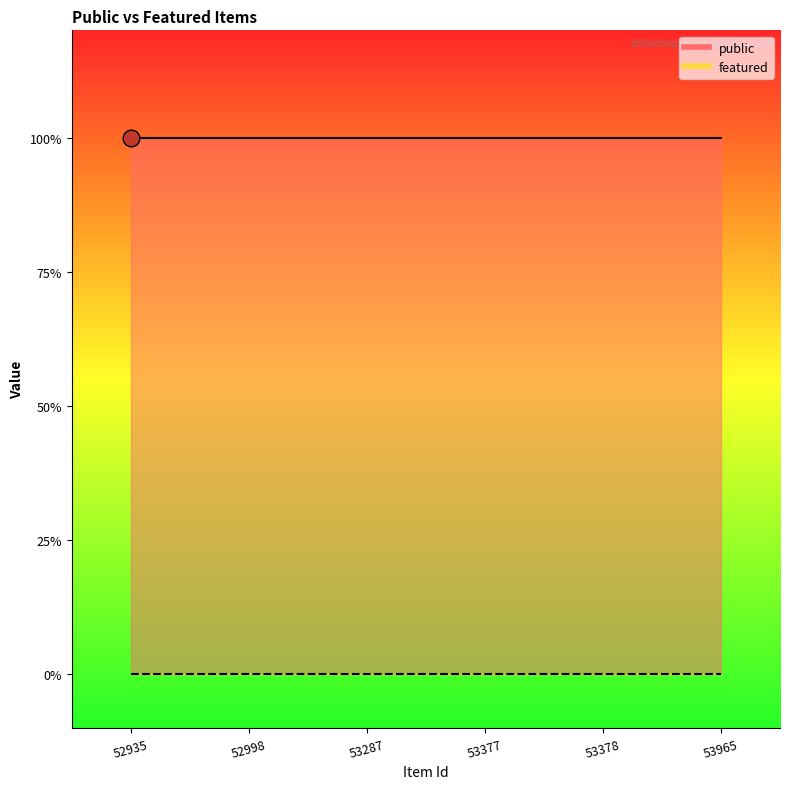

Which series has the largest range (max minus min)?

public